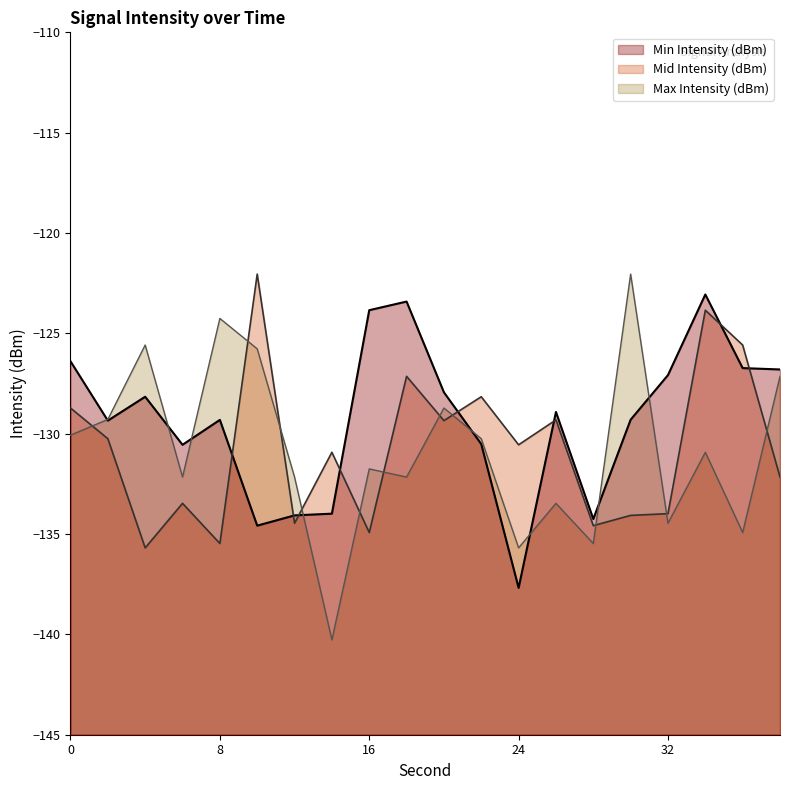

What is the sum of all Max Intensity (dBm) values?

-2616.6